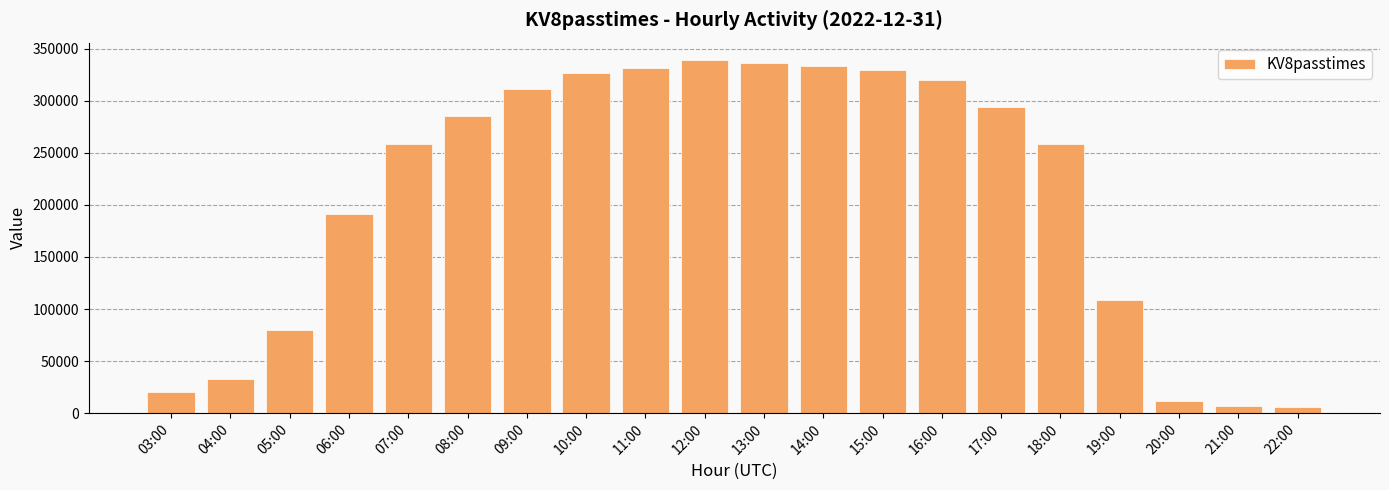

What is the difference between the values at 22:00 and 05:00?

74364